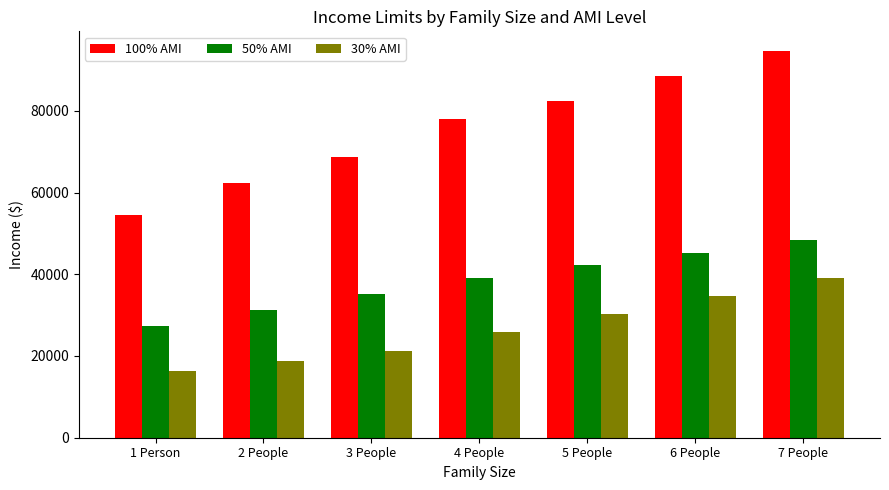

At 3 People, list the series in order from smallest to largest.

30% AMI, 50% AMI, 100% AMI